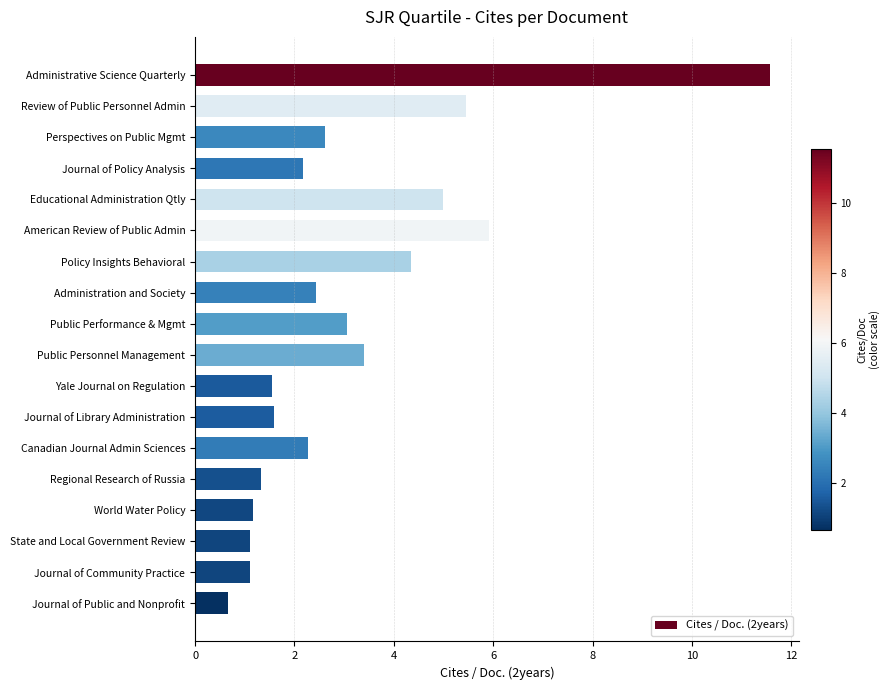

At which label is the value closest to 6?

American Review of Public Admin